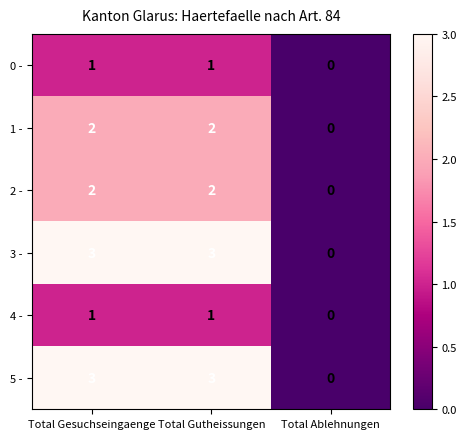

True or false: 4 - has a value of 1 at Total Gesuchseingaenge.

True